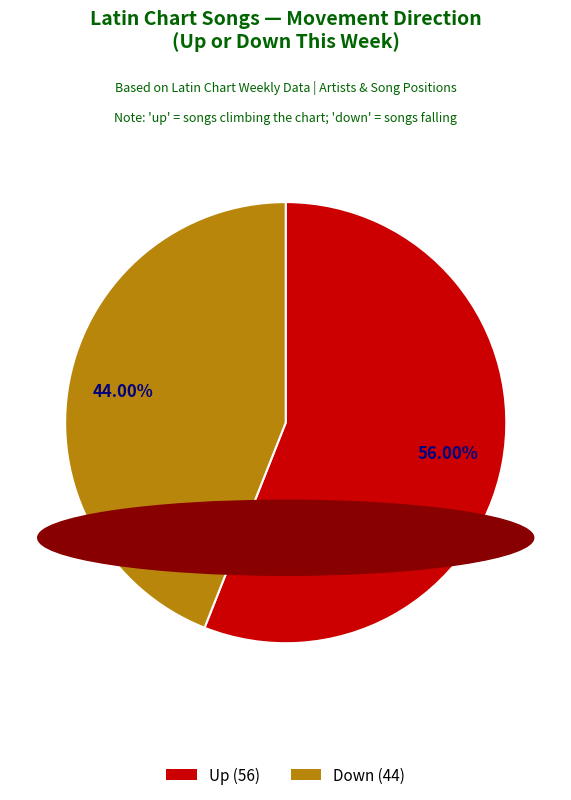

Is there a majority slice in this chart?

Yes